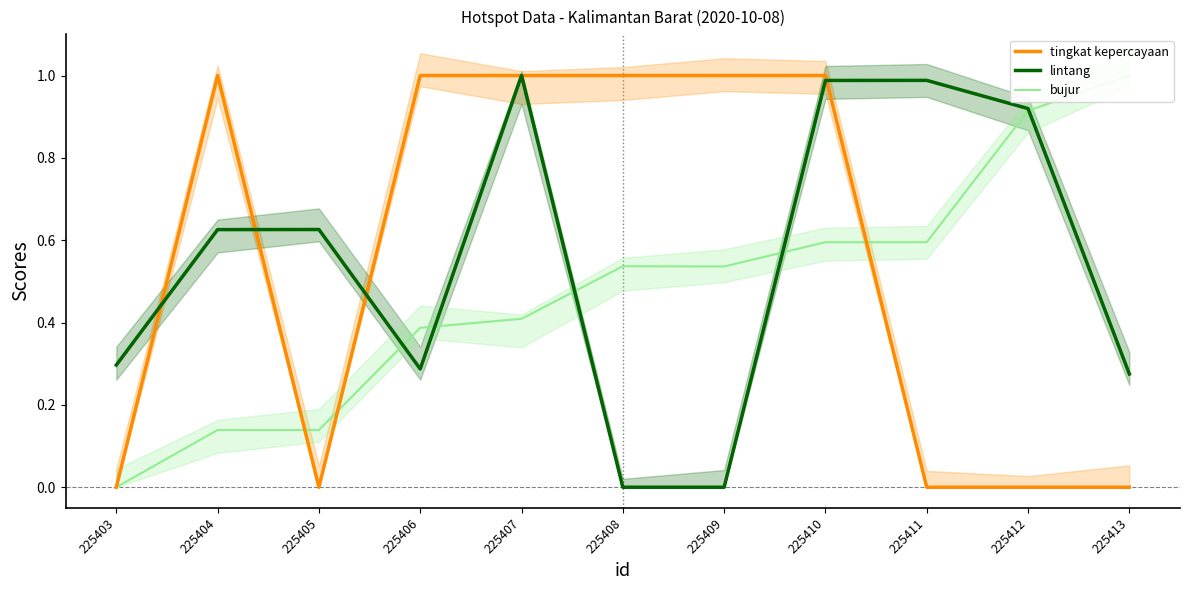

Between 225413 and 225404, which is larger?

225404